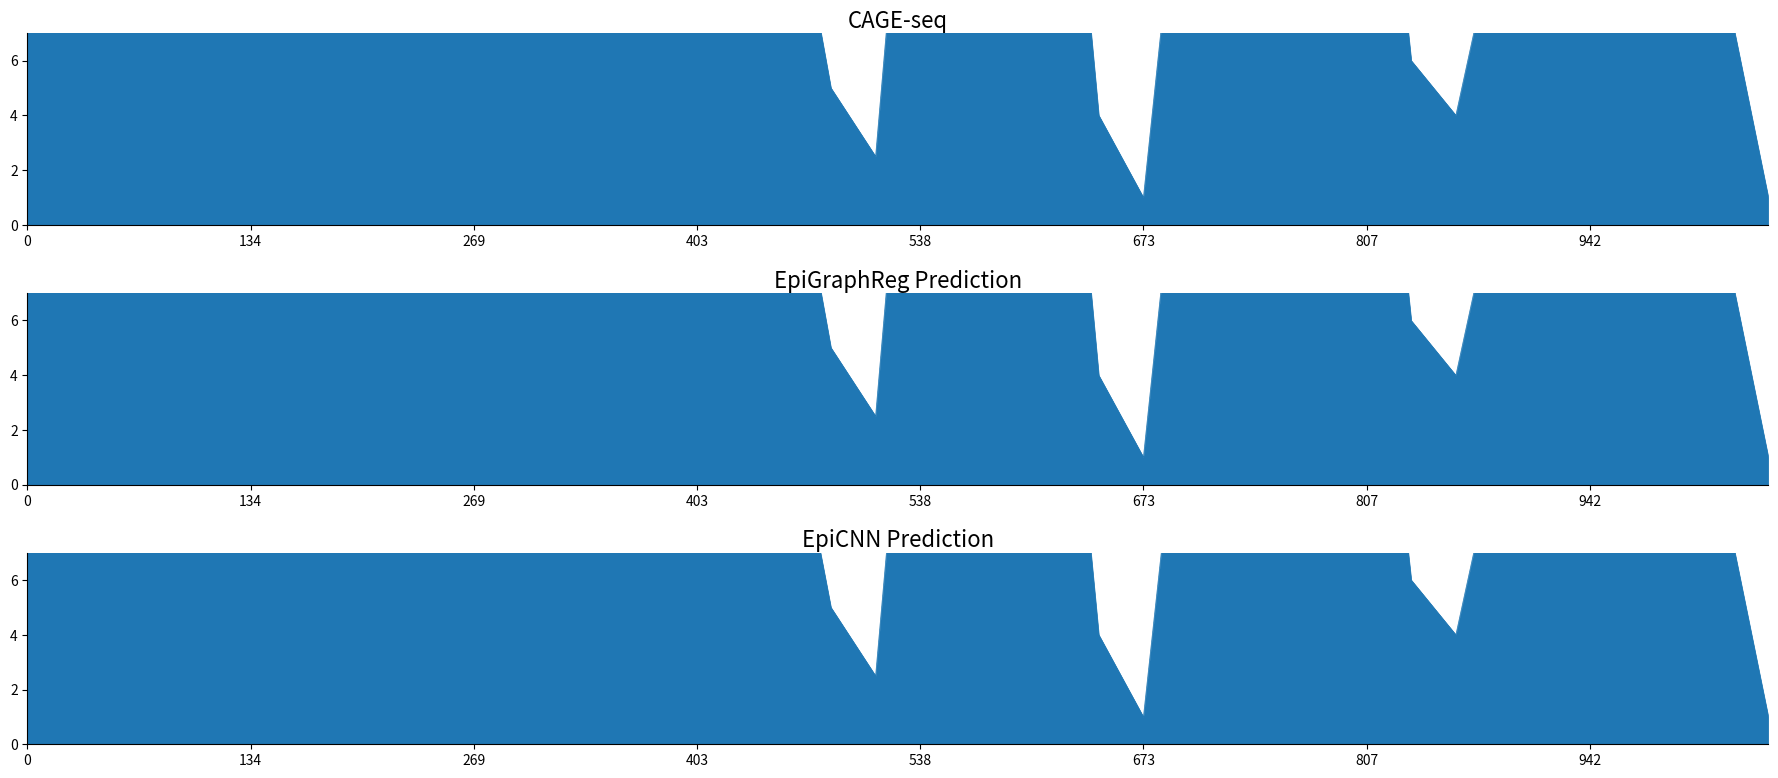

In EpiGraphReg Prediction, how many points are lower than both neighbors (excluding endpoints)?

3